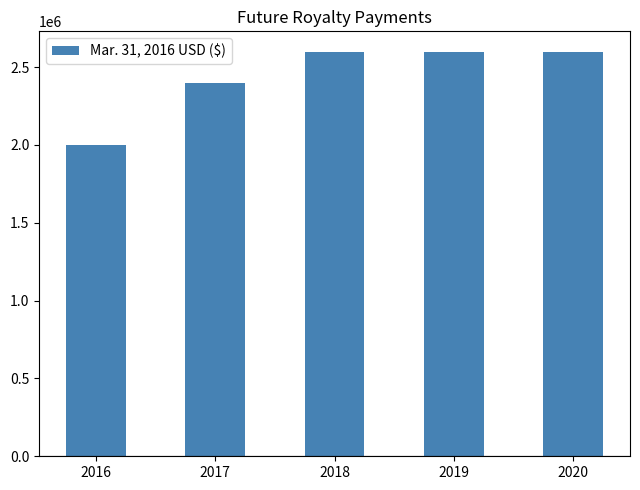

What is the minimum value shown in the chart?

2000000